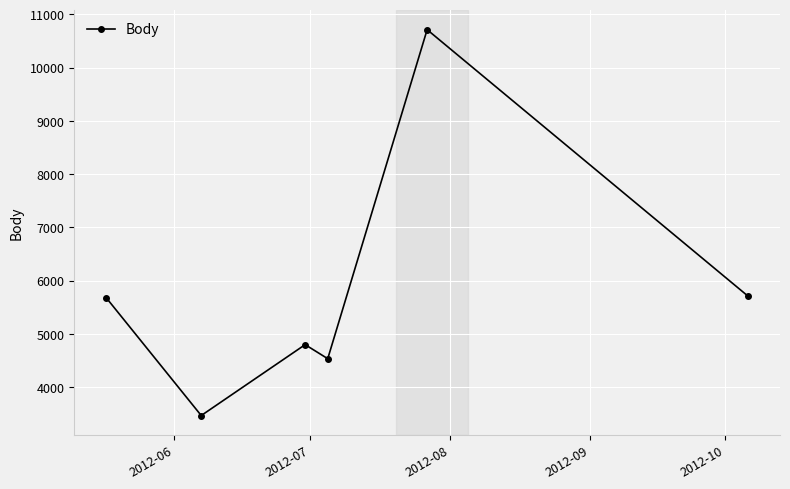

How many values are below 5677?

3